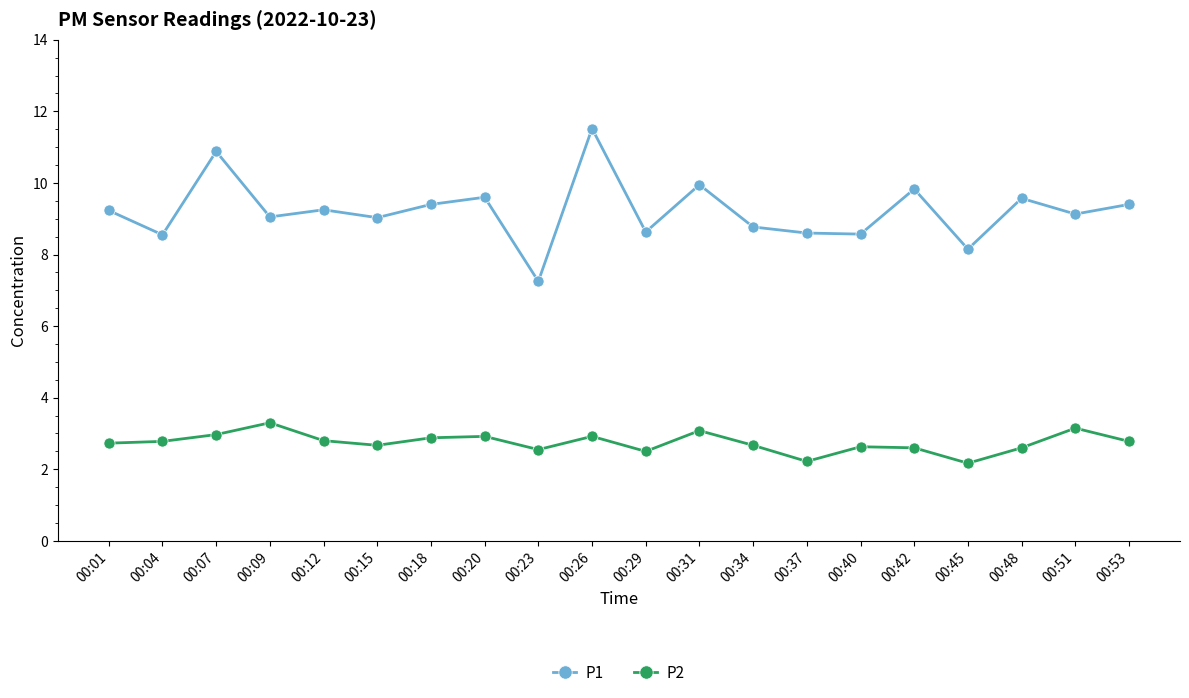

What is the spread (max minus min) of values at 00:31?

6.9